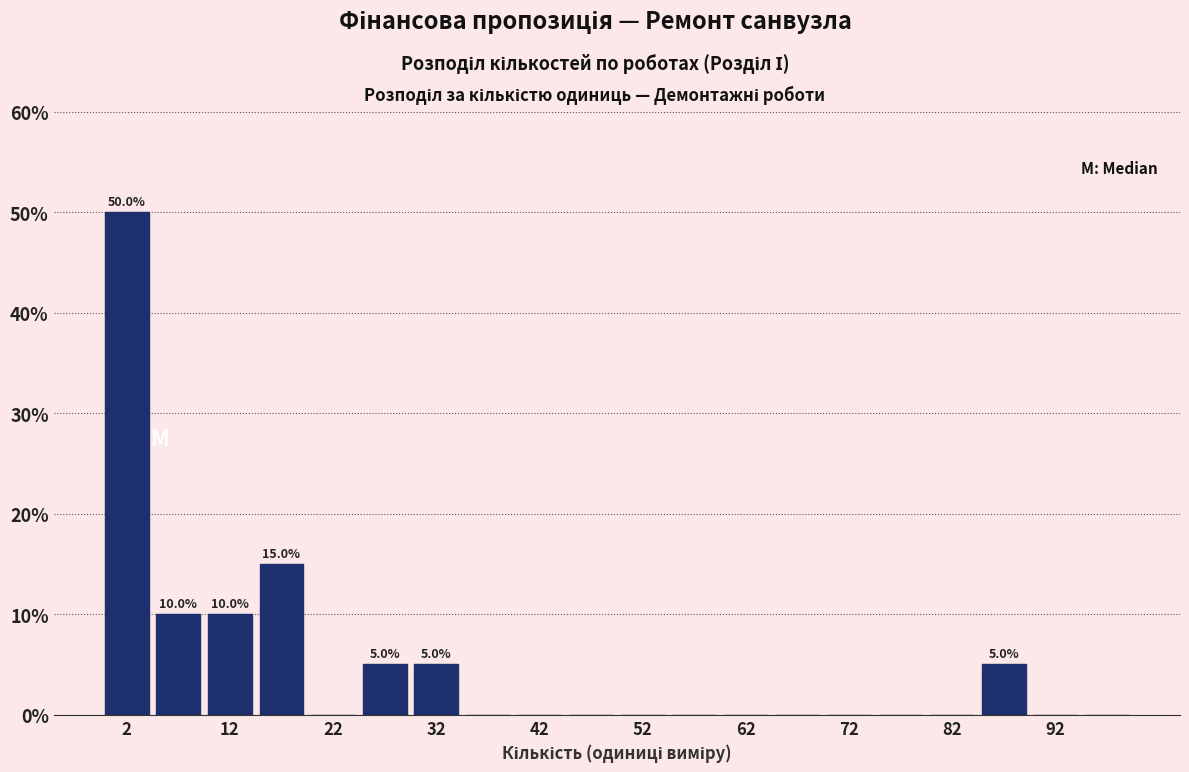

Over which range of the x-axis is the bar tallest?

0 to 5